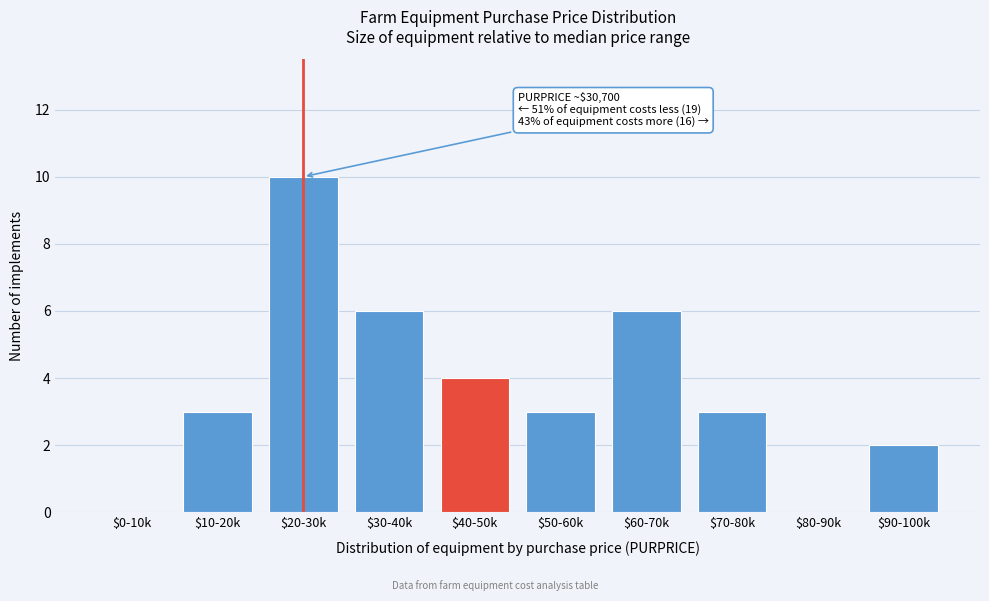

Which label corresponds to the largest value in the chart?

$20-30k